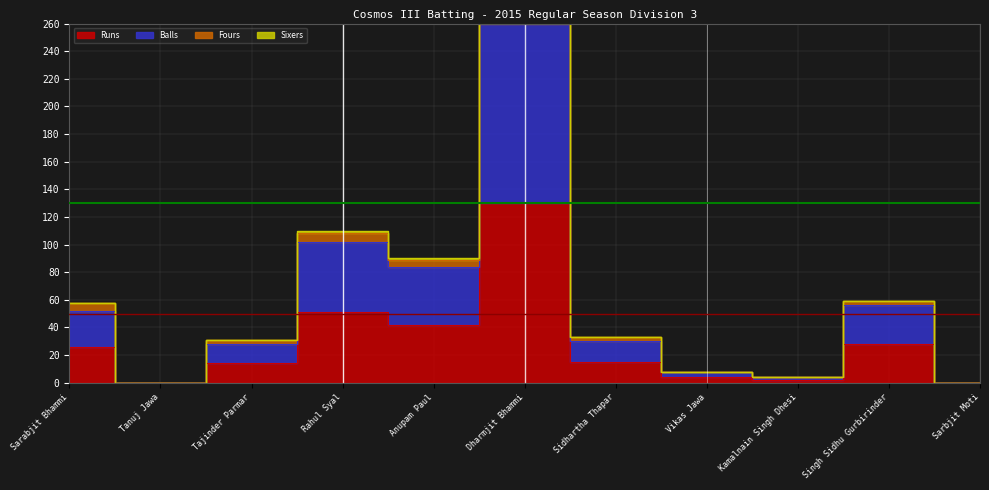

At which label is Runs closest to 65?

Rahul Syal